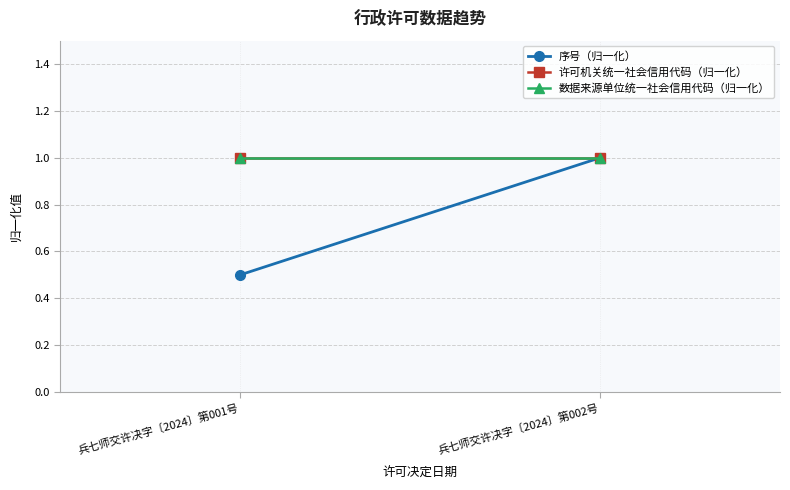

Is the value of 序号（归一化） at 兵七师交许决字〔2024〕第001号 greater than the value of 数据来源单位统一社会信用代码（归一化） at 兵七师交许决字〔2024〕第001号?

No